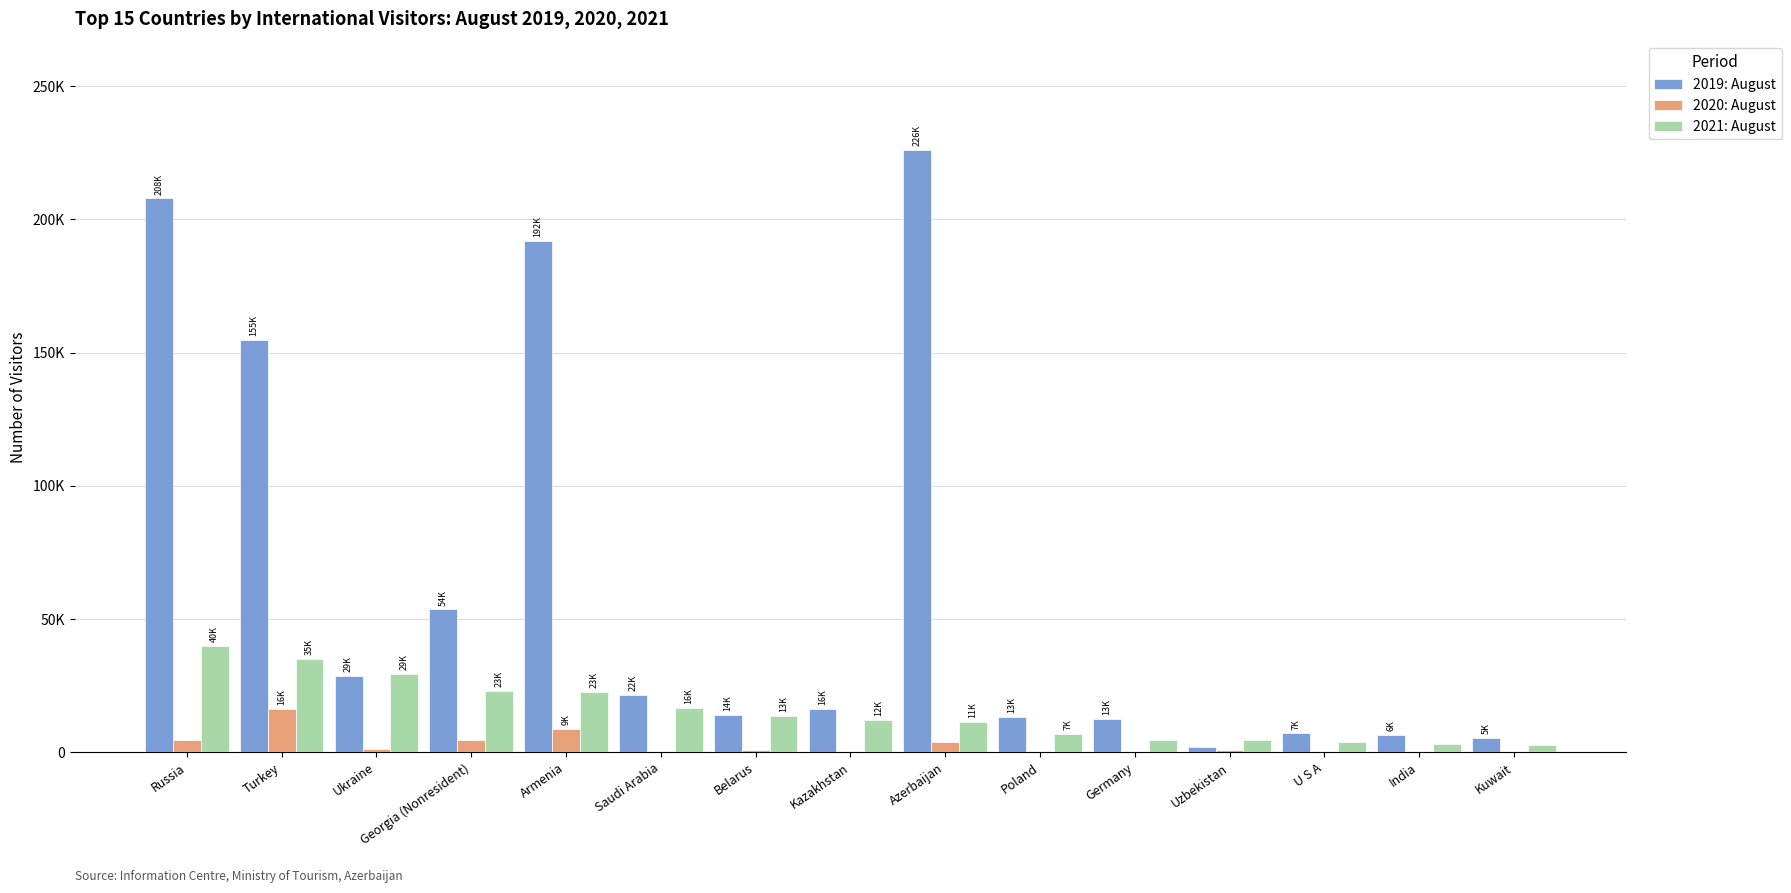

Are the bars horizontal?

No